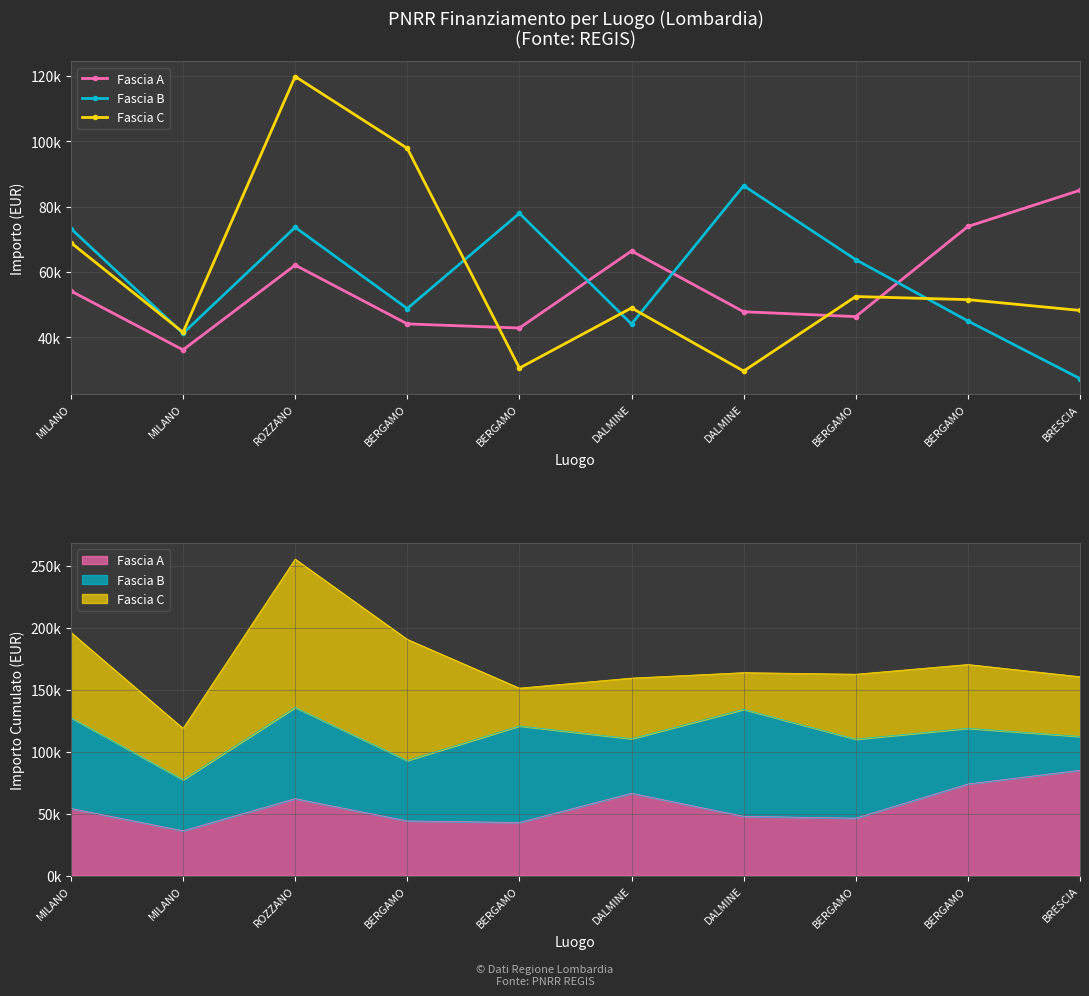

Is the value of Fascia A at DALMINE greater than the value of Fascia C at BERGAMO?

No